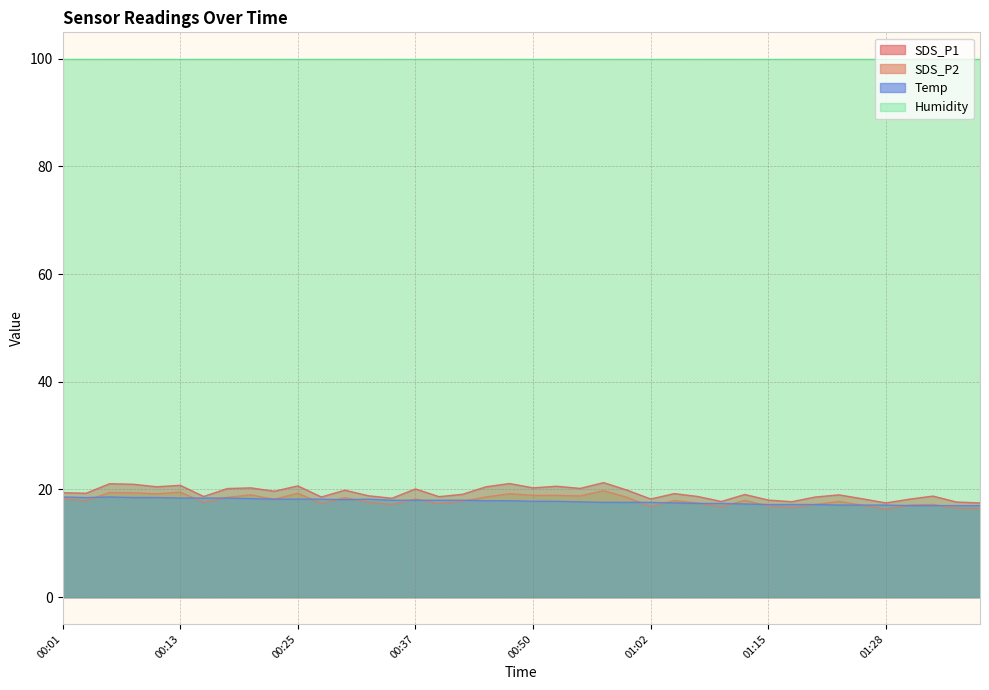

Between 00:33 and 01:05, which is larger?

01:05